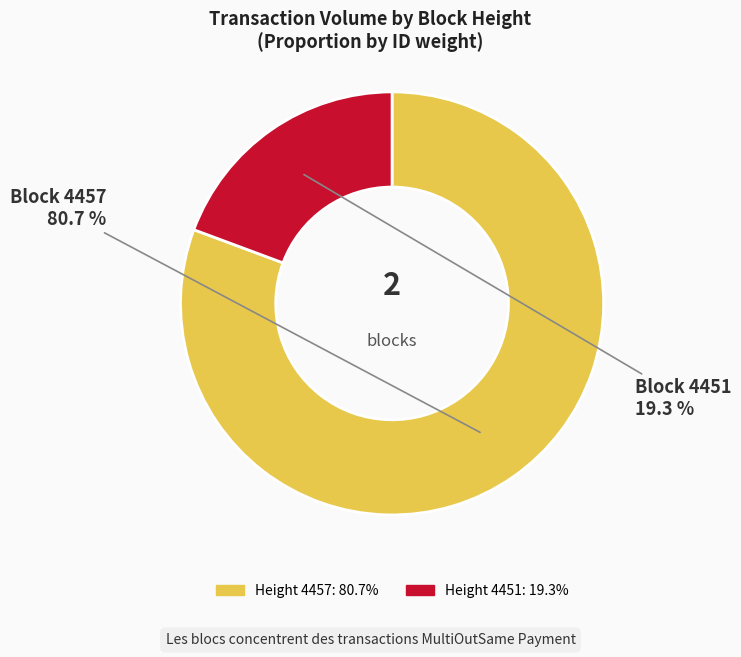

Does any single category account for the majority?

Yes